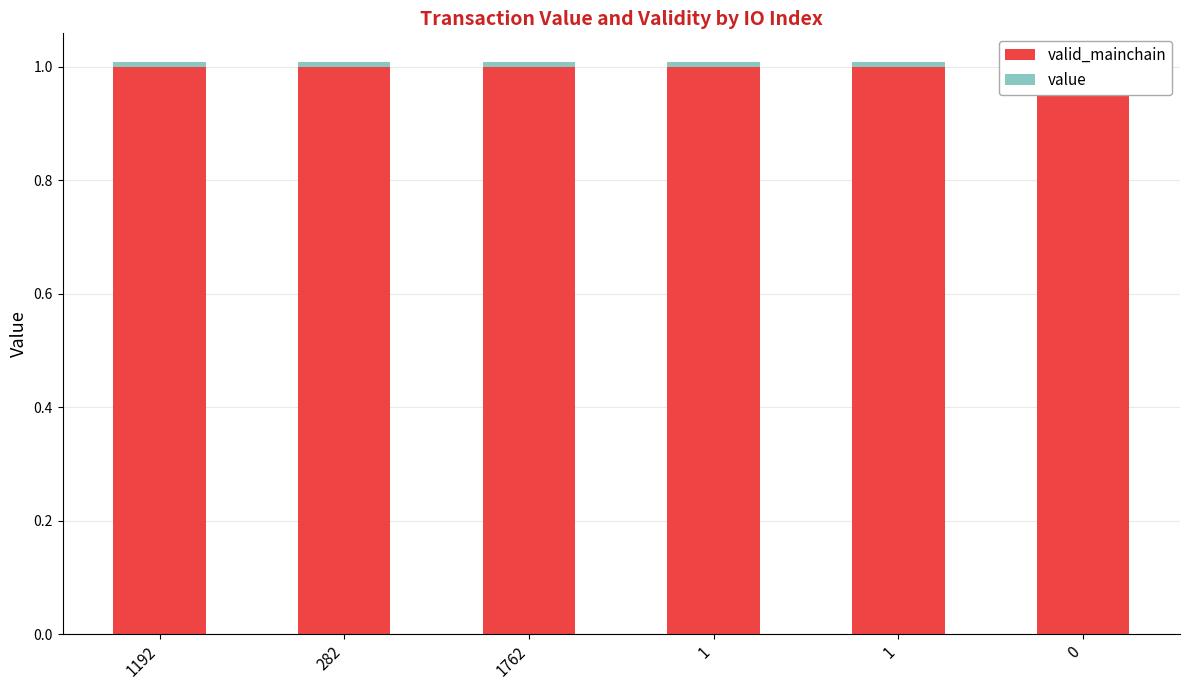

The valid_mainchain series shows 1.0 at 1. True or false?

True